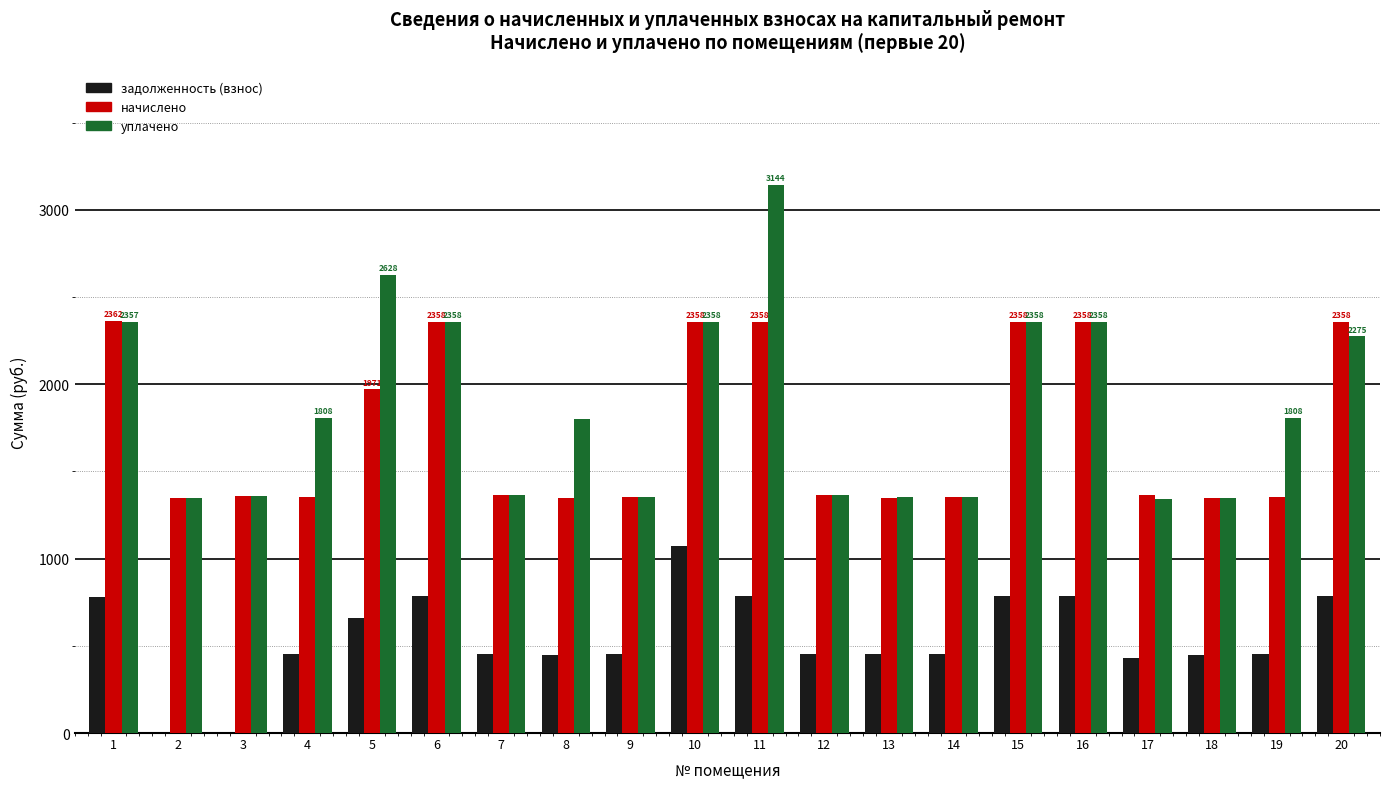

What is the greatest value displayed?

3144.8